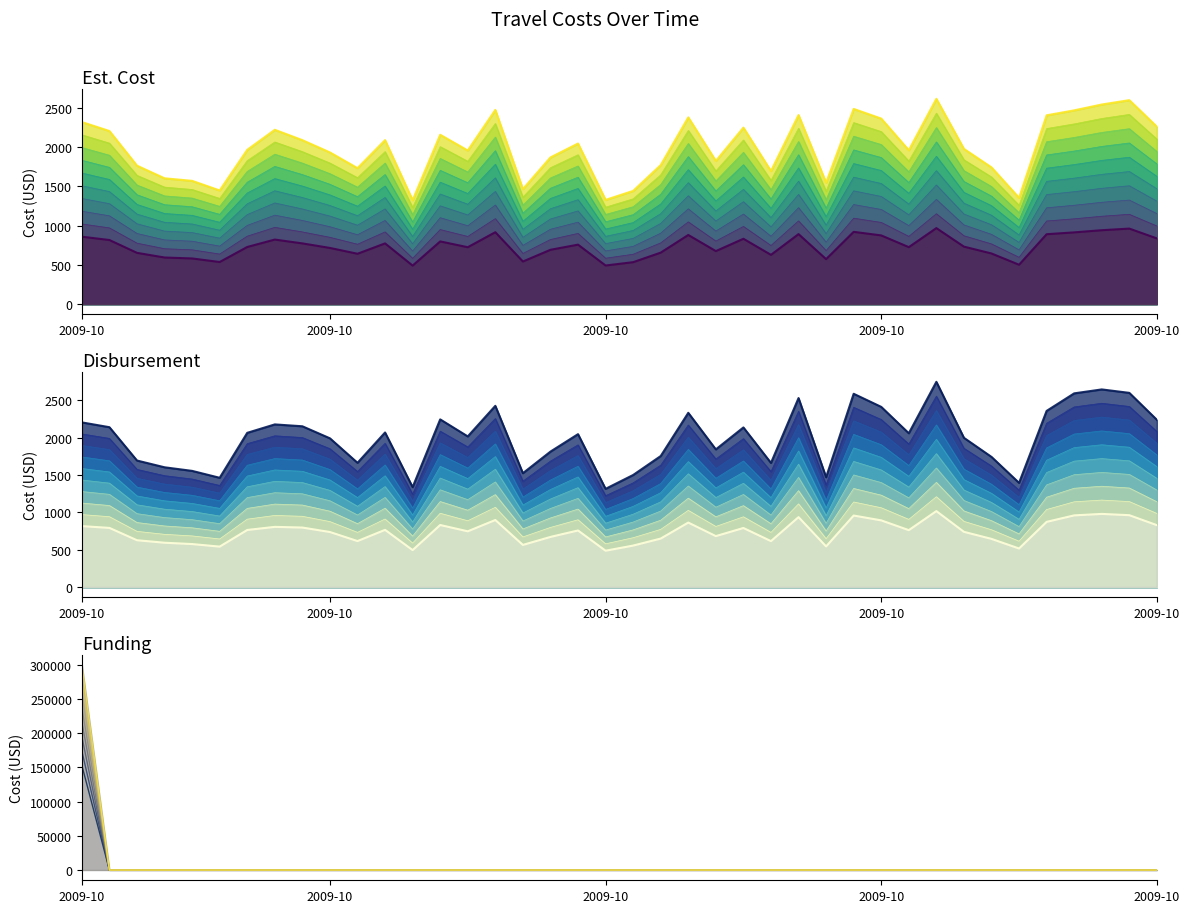

The Est. Cost series shows 304.3 at 27. True or false?

False